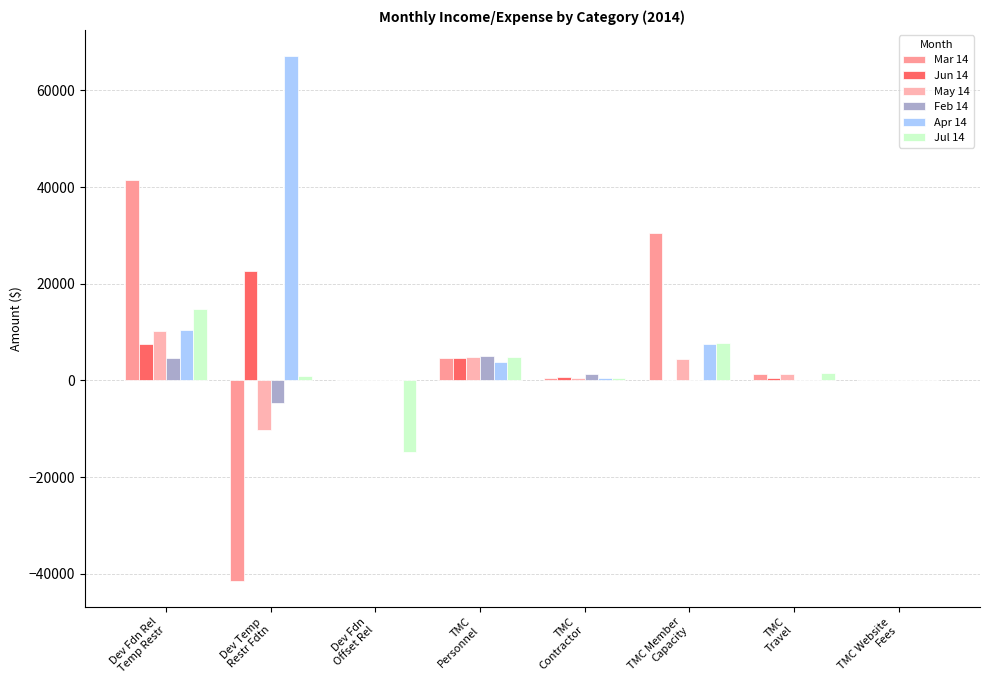

What is the difference between the May 14 values at Dev Fdn Rel
Temp Restr and TMC Member
Capacity?

5768.0